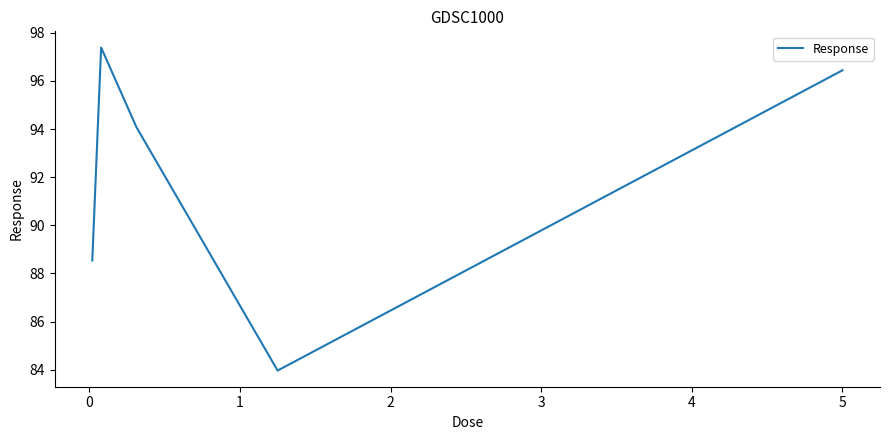

How many interior local valleys (lower than both neighbors) does the data have?

1